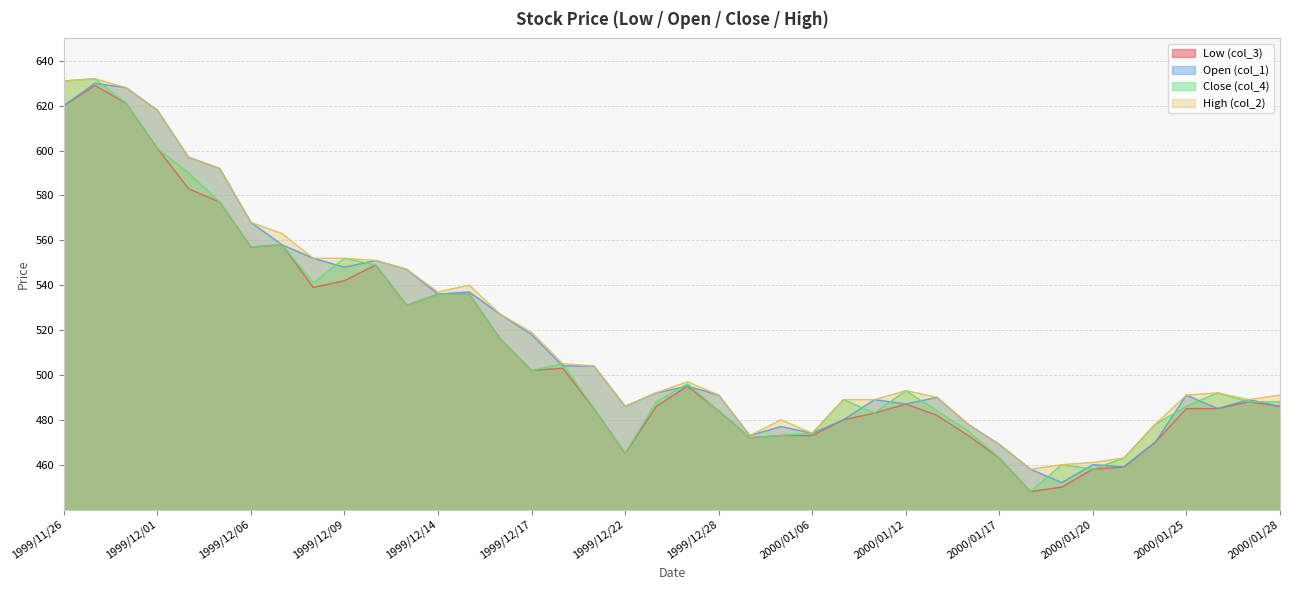

What is the label of the 21st point from the right?

1999/12/24